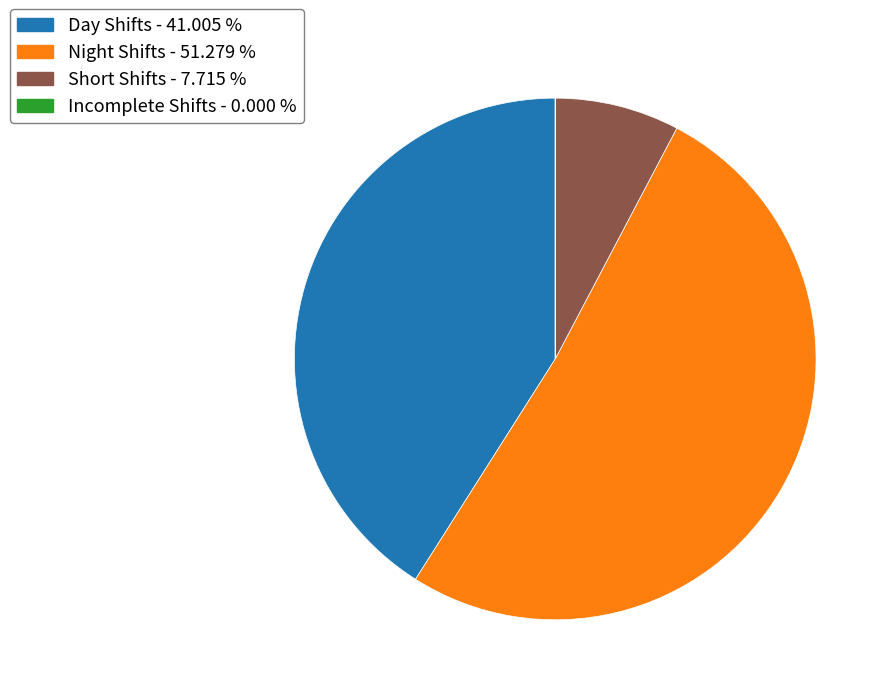

Is the sum of Day Shifts - 41.005 % and Short Shifts - 7.715 % greater than half?

No